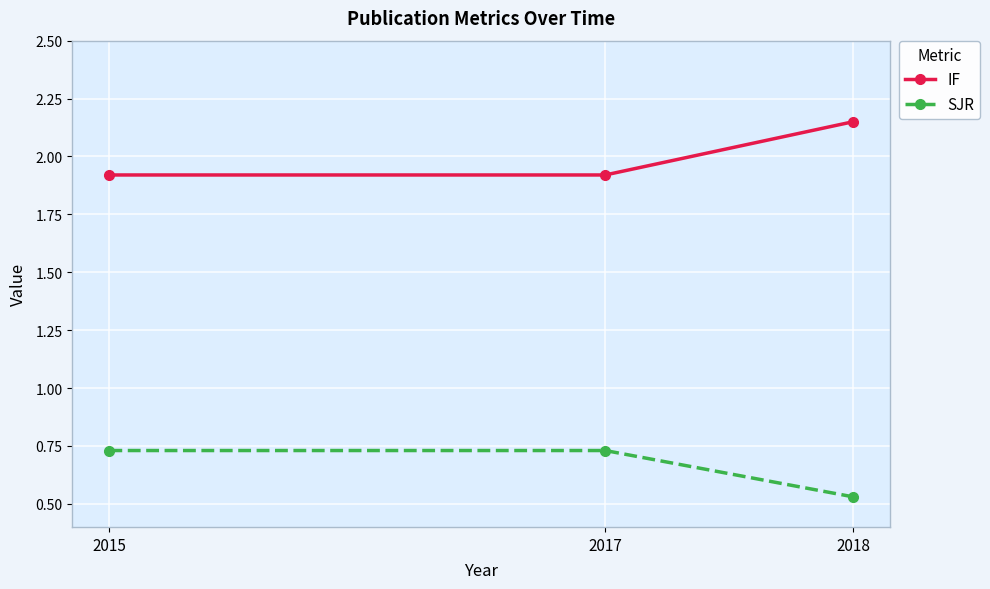

What is the value of the IF point at the 1st from the left?

1.9